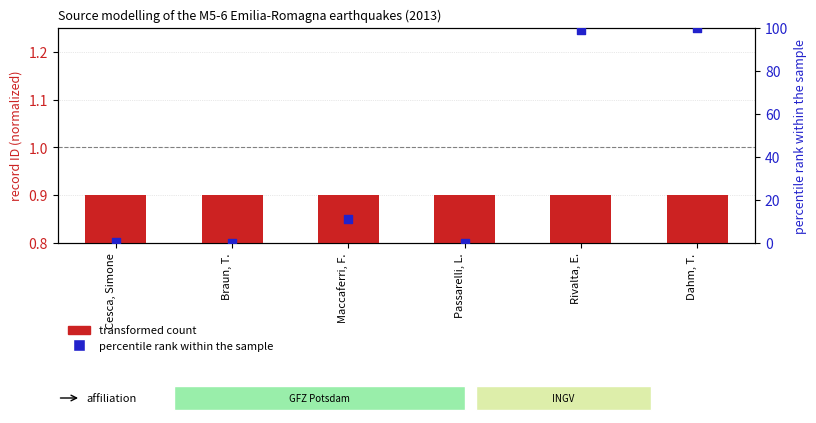

What are all the series names shown in the legend?

transformed count, percentile rank within the sample